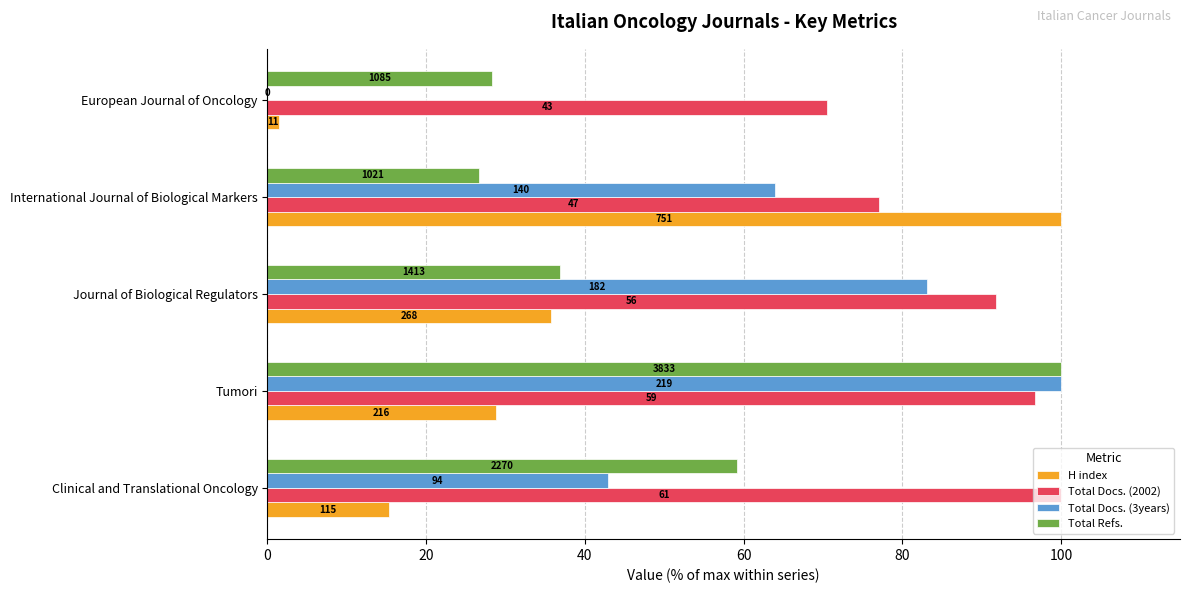

Which series has the largest range (max minus min)?

Total Docs. (3years)